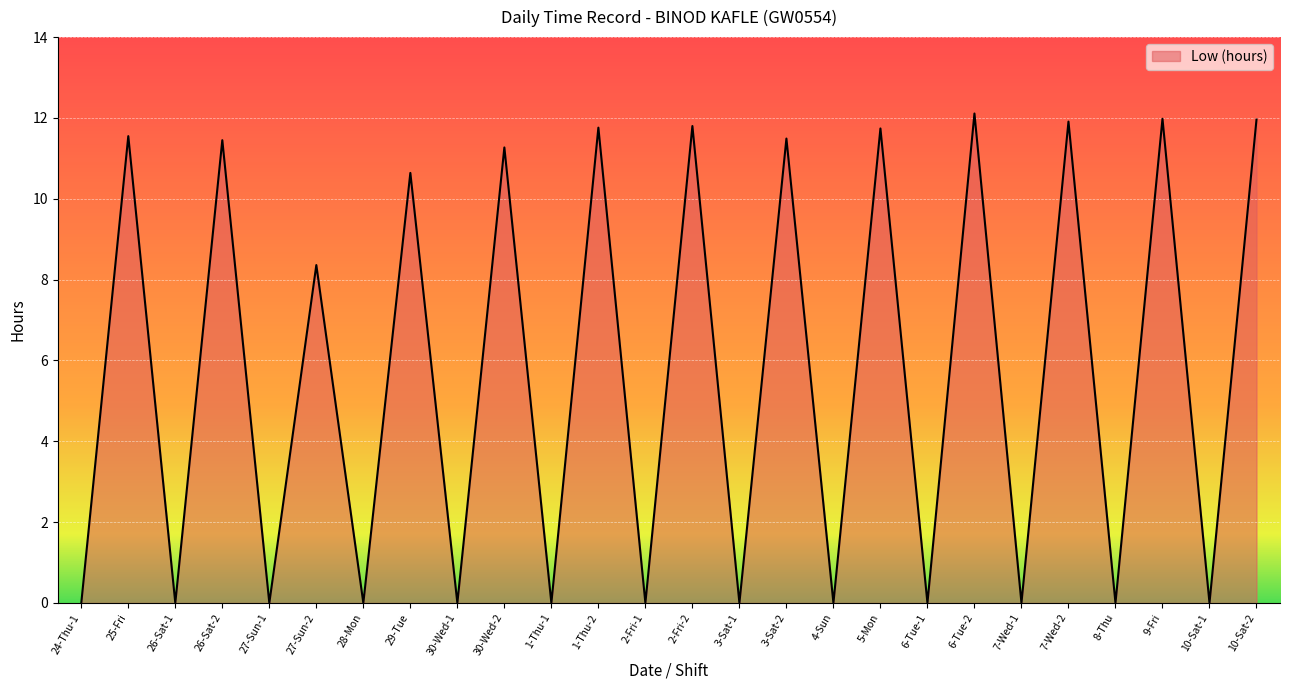

What is the difference between the values at 10-Sat-1 and 9-Fri?

12.0